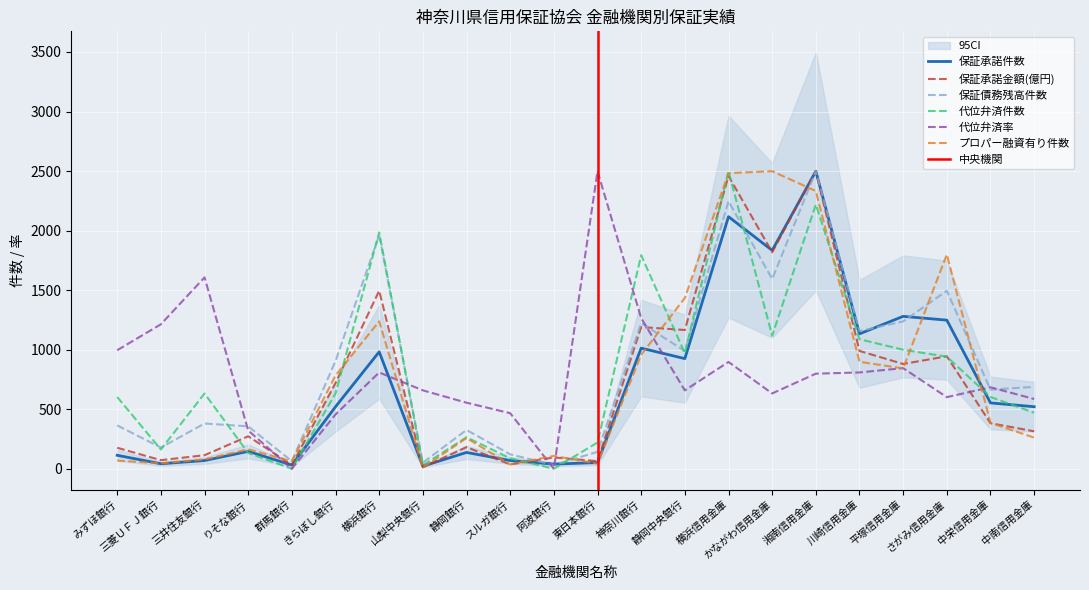

Between 静岡中央銀行 and かながわ信用金庫, which is larger?

かながわ信用金庫